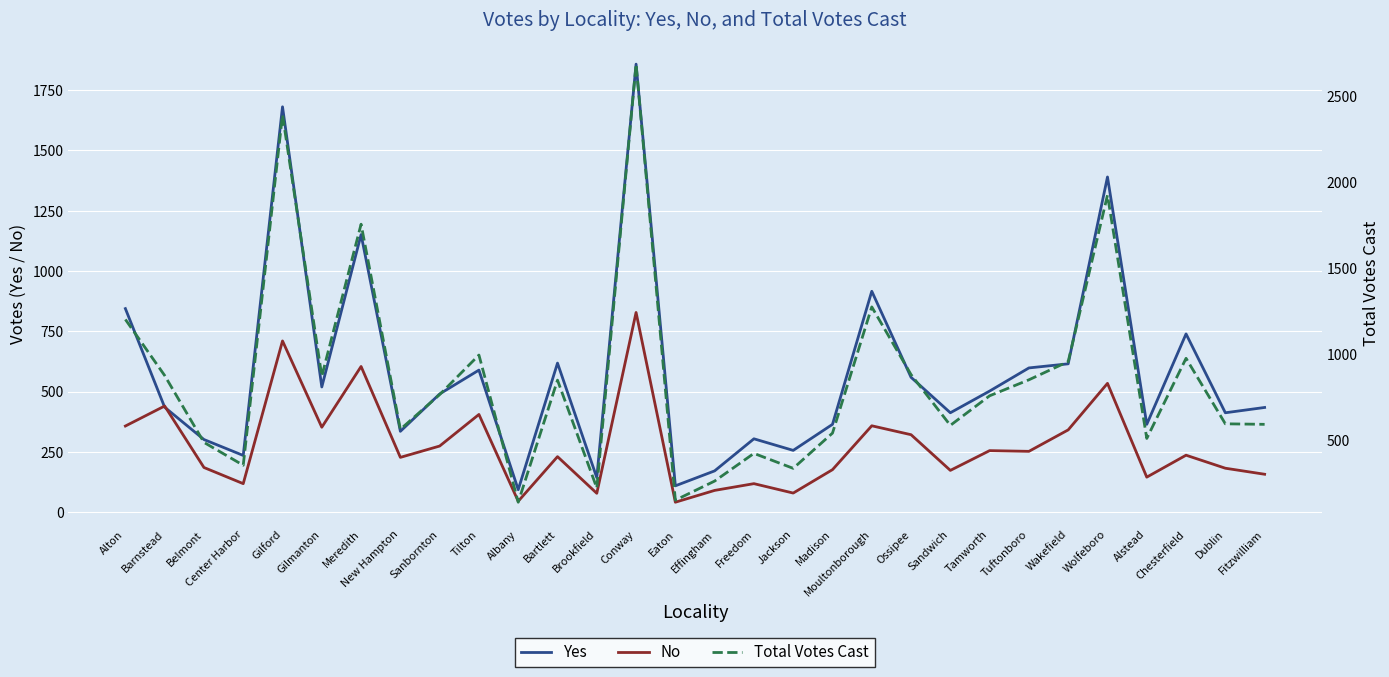

At which label is Total Votes Cast closest to 1412?

Moultonborough